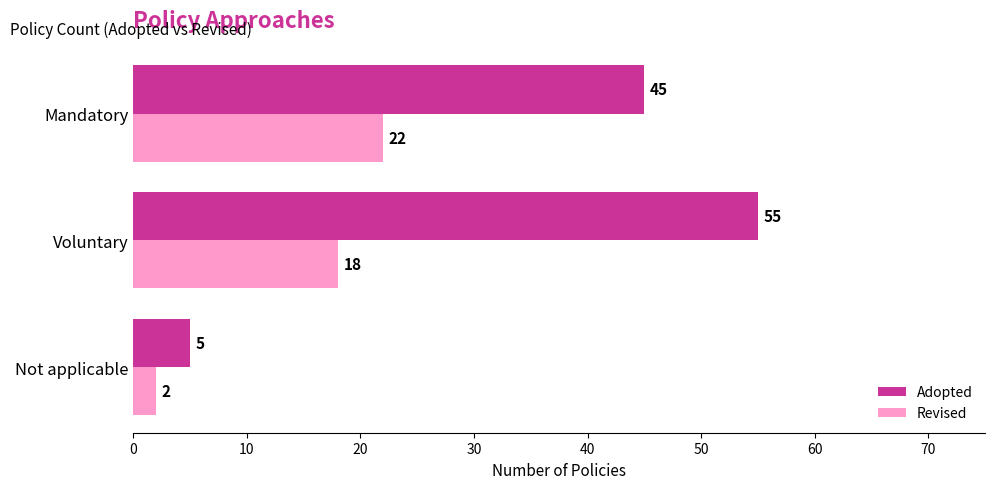

What value does the Adopted series have at Mandatory?

45